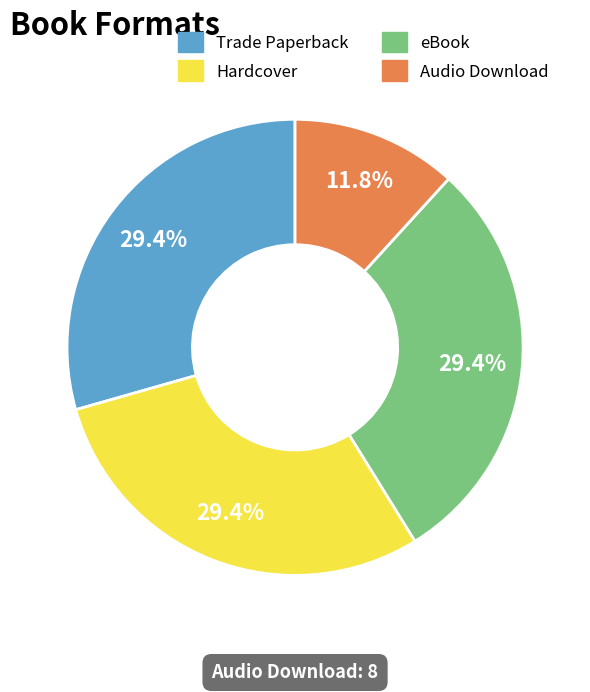

How many slices are in this pie chart?

4